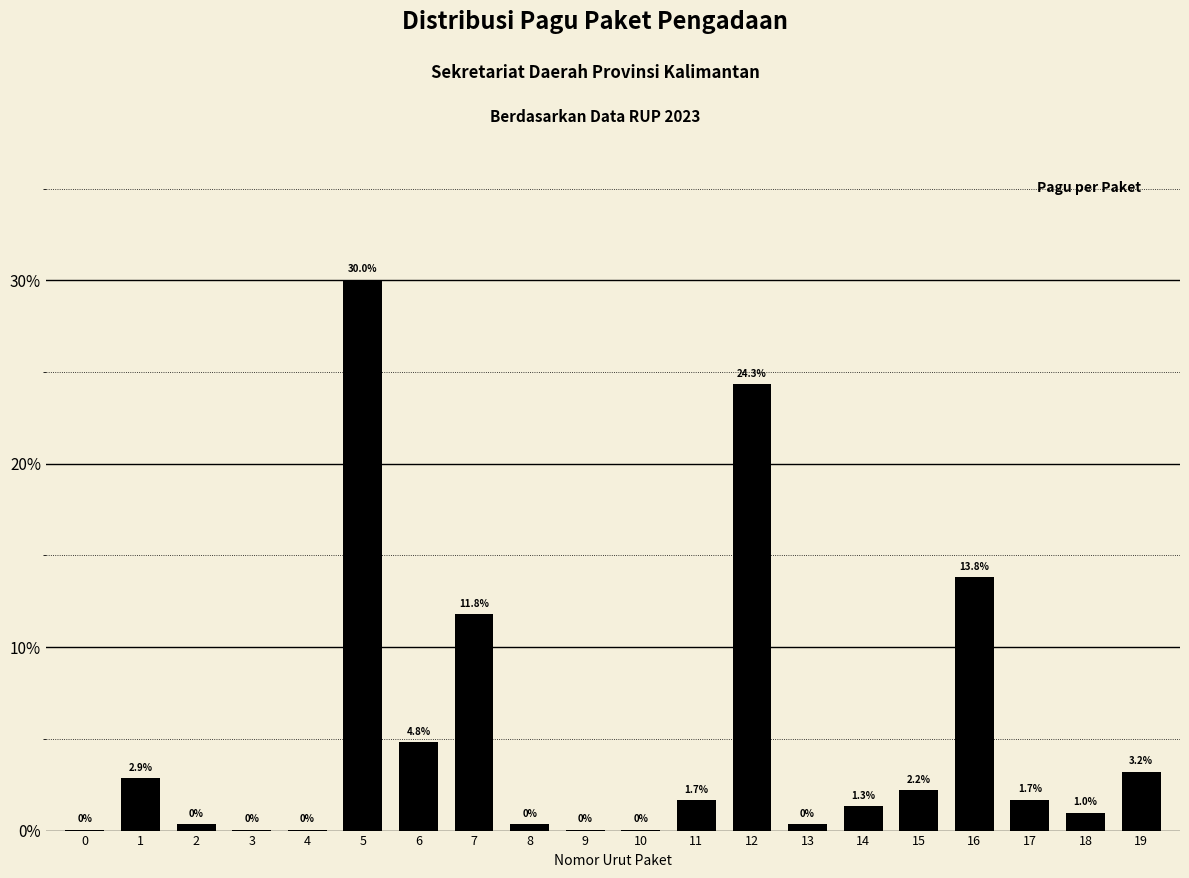

Does the chart contain stacked bars?

No